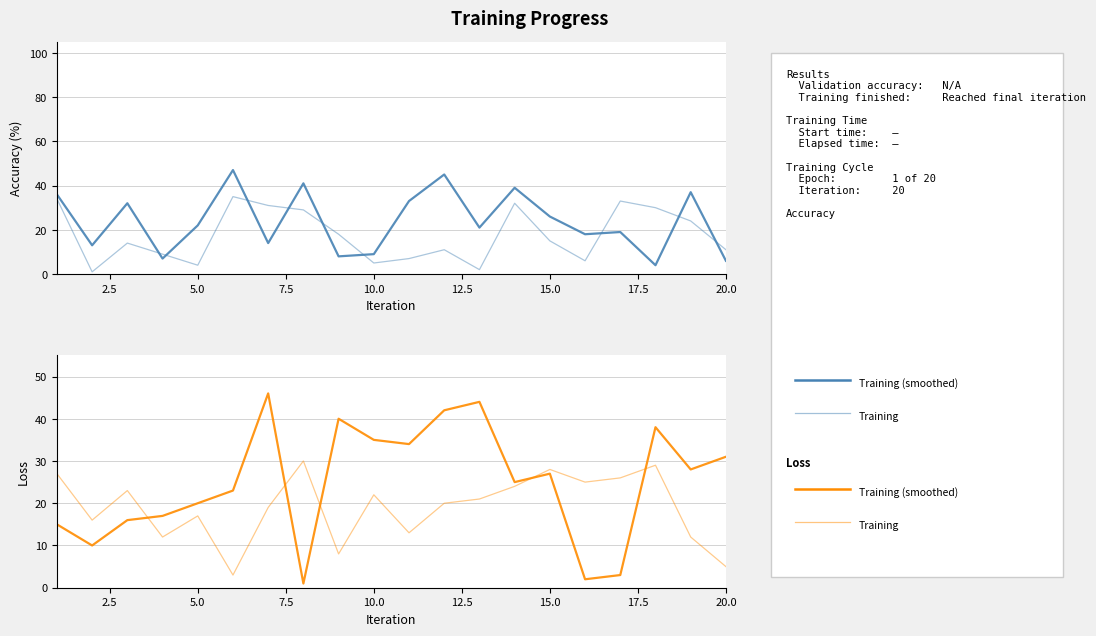

Between which two adjacent categories do B_top and B_bot first intersect?

3 and 4